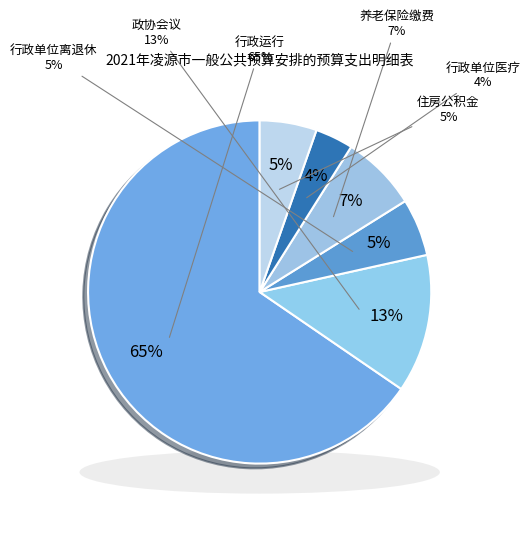

Is it true that 住房公积金 is 1% of the pie?

False